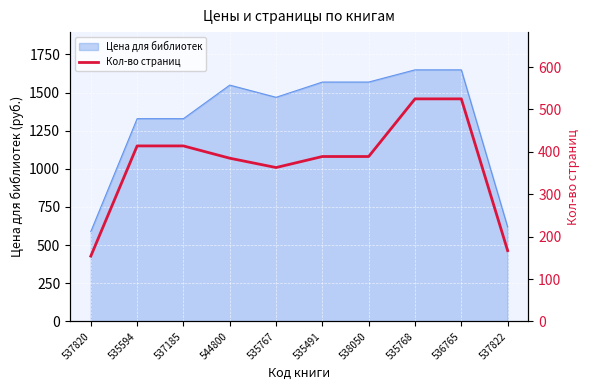

What is the lowest value of the Цена для библиотек series?

589